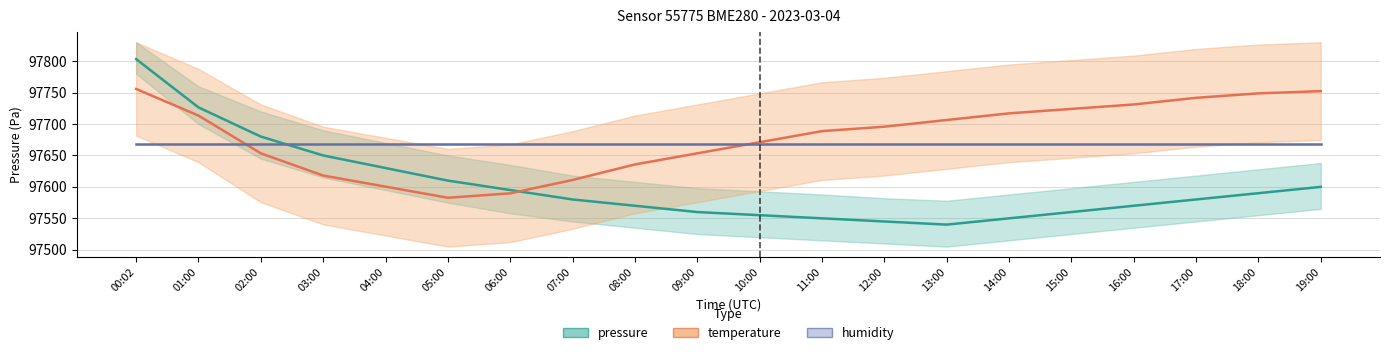

At which label does pressure reach its peak?

00:02